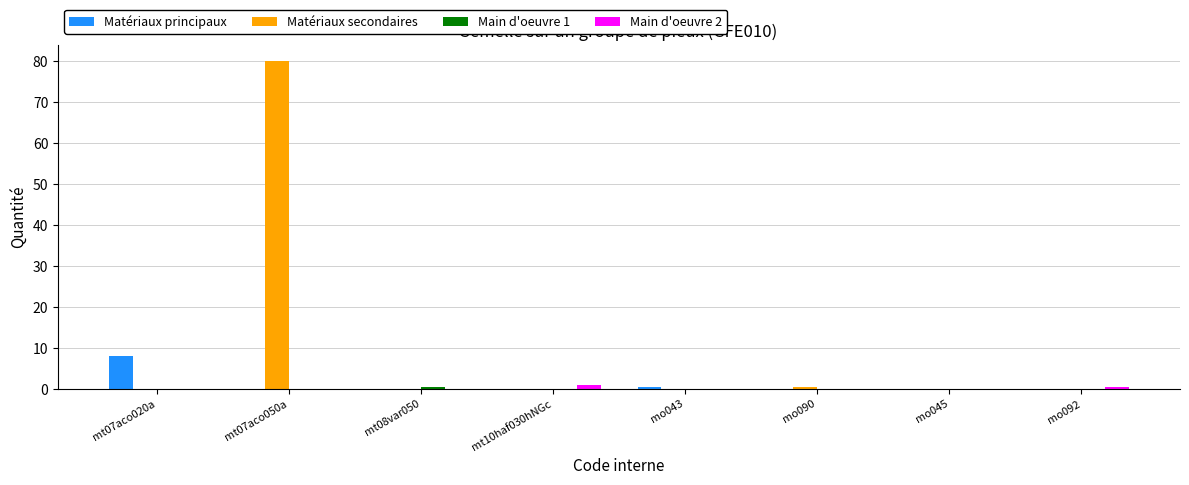

Which series has the largest total across all categories?

Matériaux secondaires